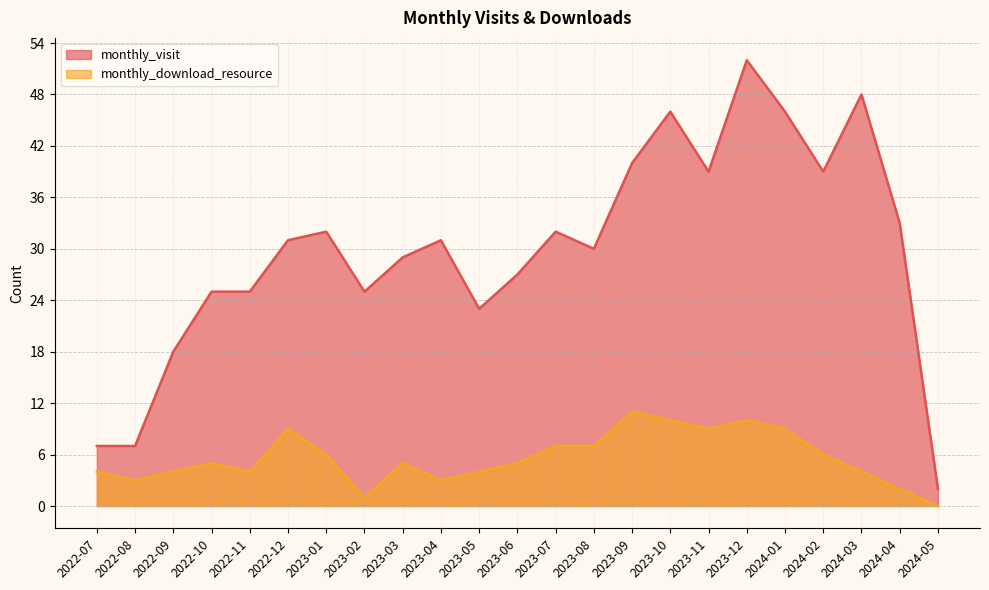

What is the highest value of the monthly_download_resource series?

11